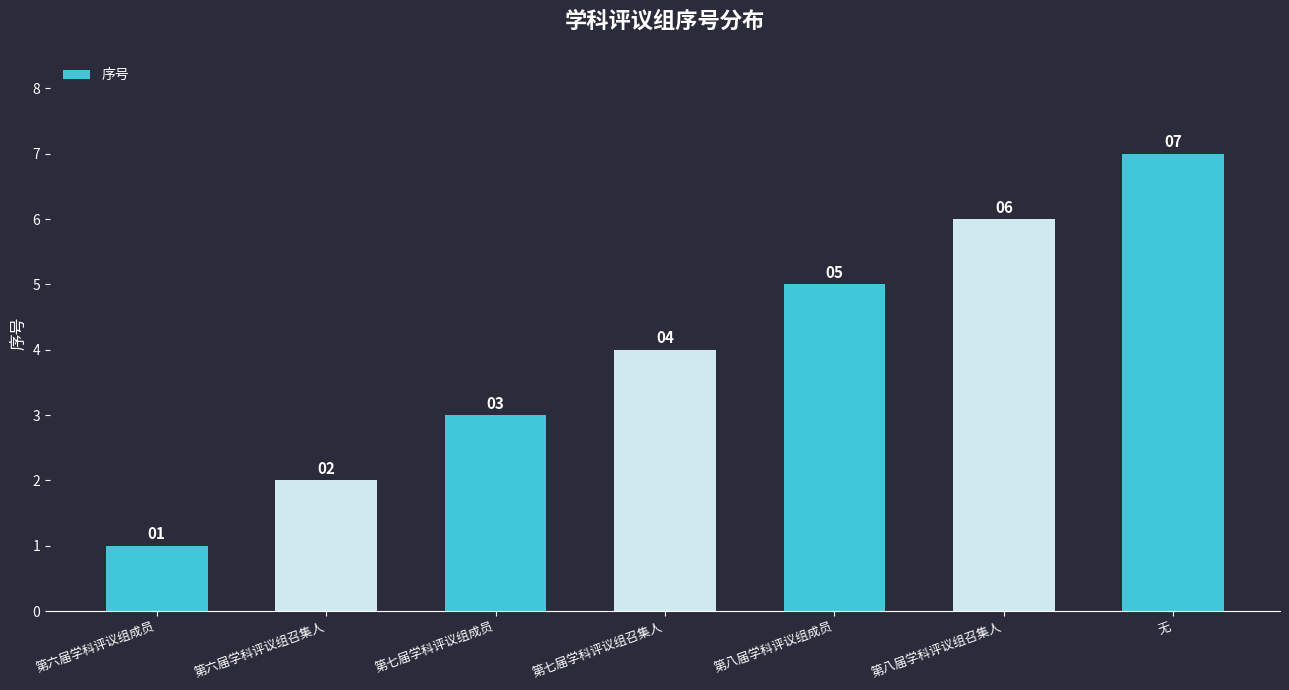

The chart shows a value of 4 at 第七届学科评议组召集人. True or false?

True